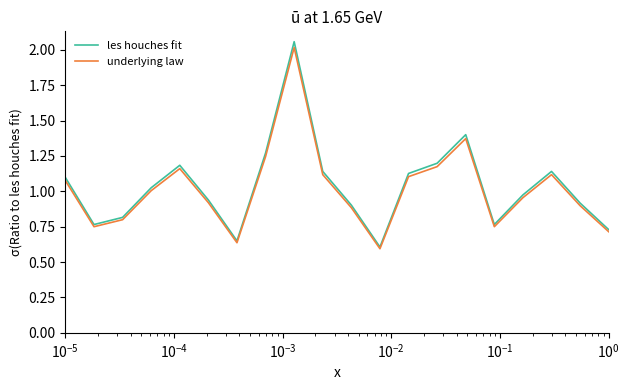

Which series has the largest range (max minus min)?

les houches fit